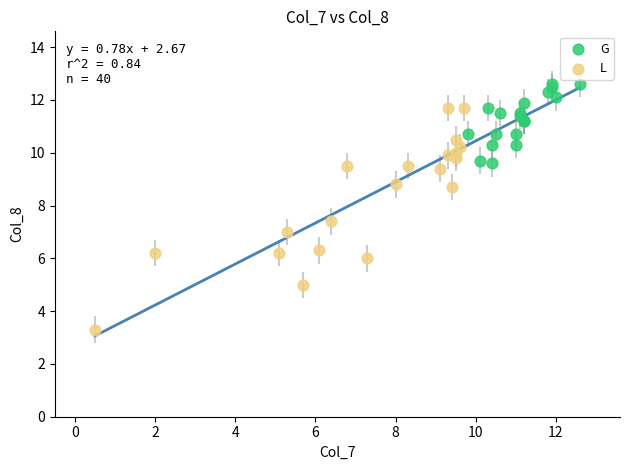

Which series contains the lowest Y value?

L